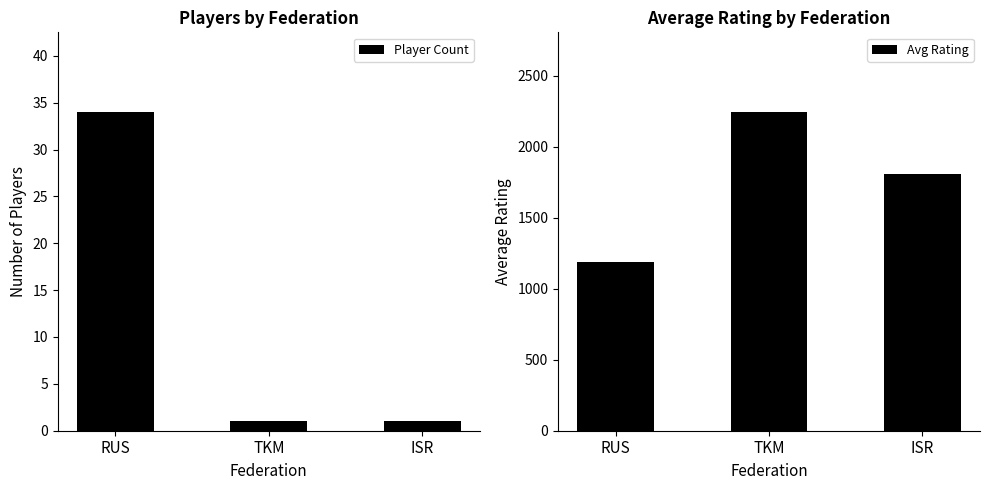

At which label is Avg Rating closest to 1717?

ISR